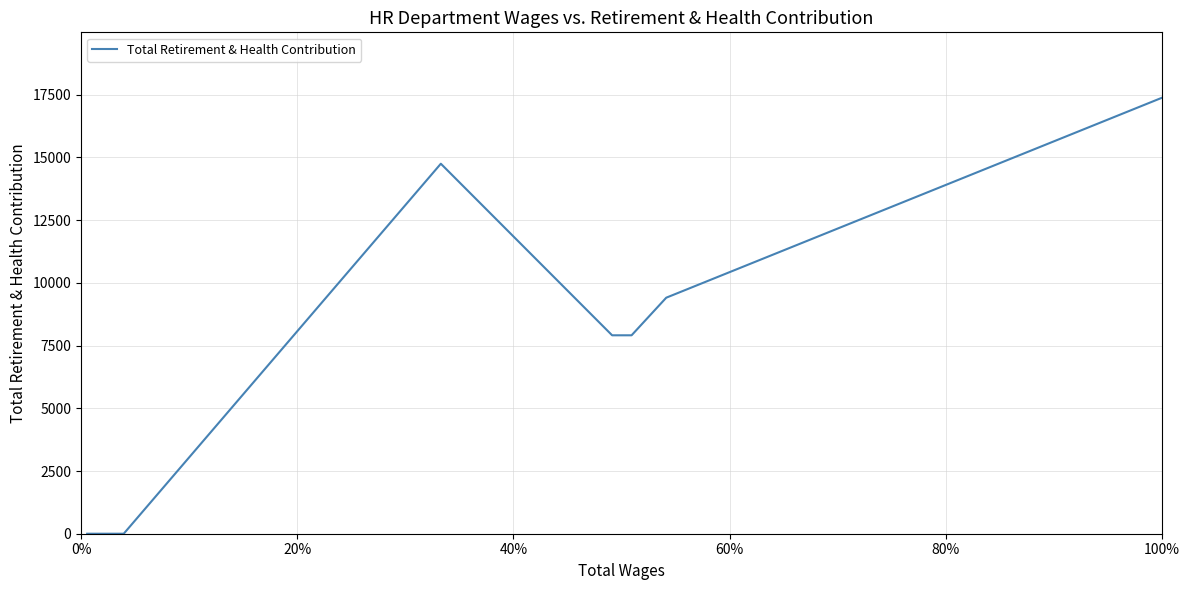

What is the greatest value displayed?

17378